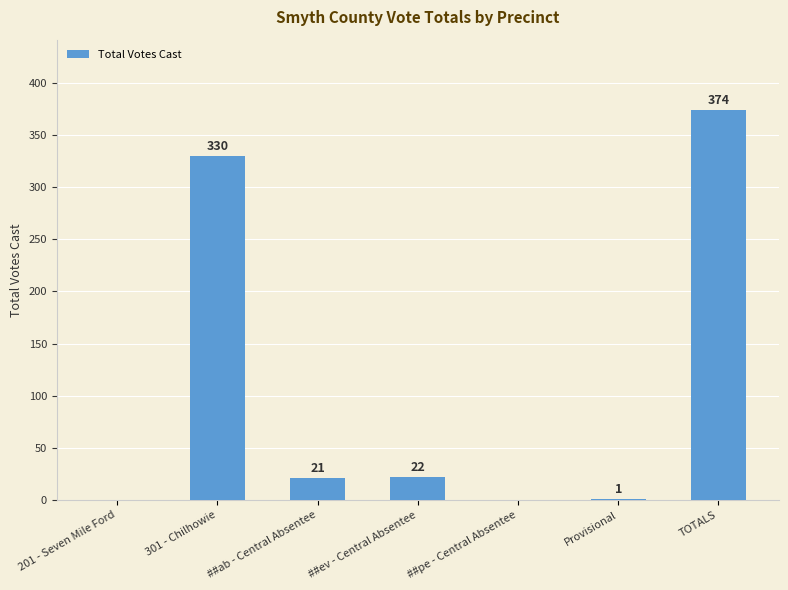

What is the change in value from ##ev - Central Absentee to TOTALS?

+352